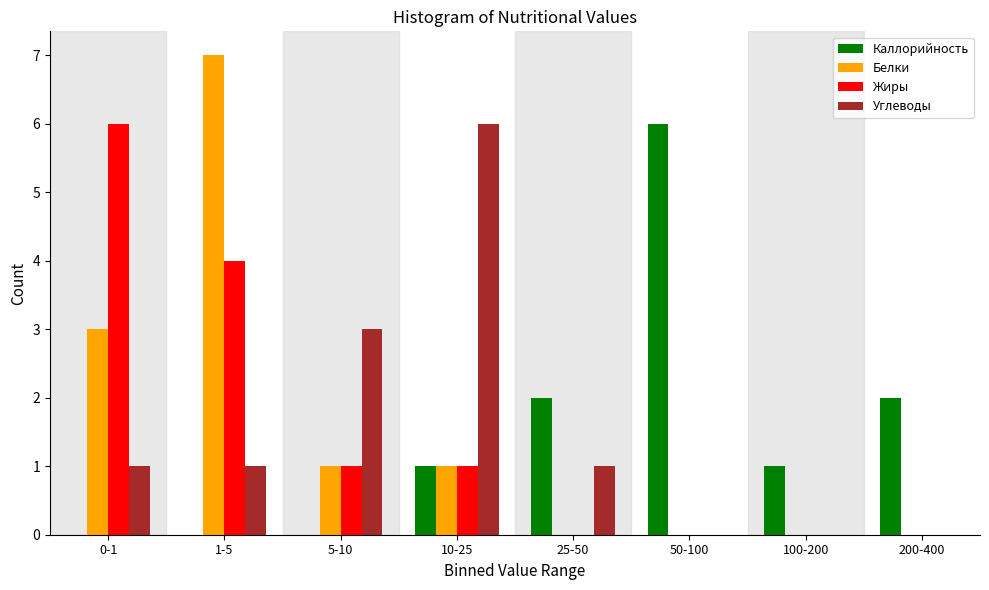

What is the sum of all Белки values?

12